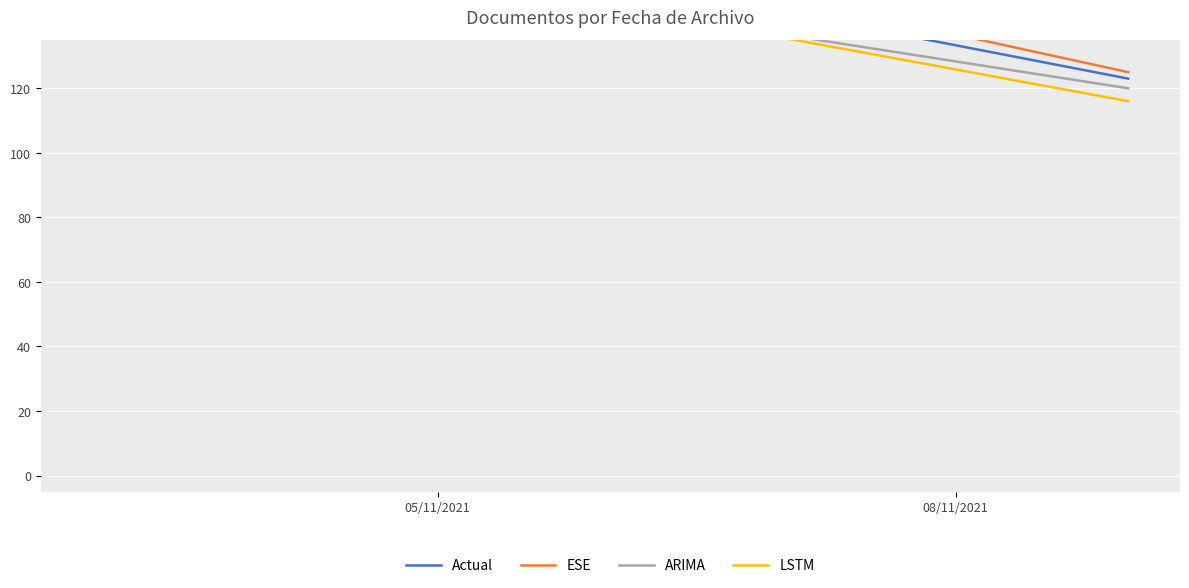

What is the smallest value displayed?

116